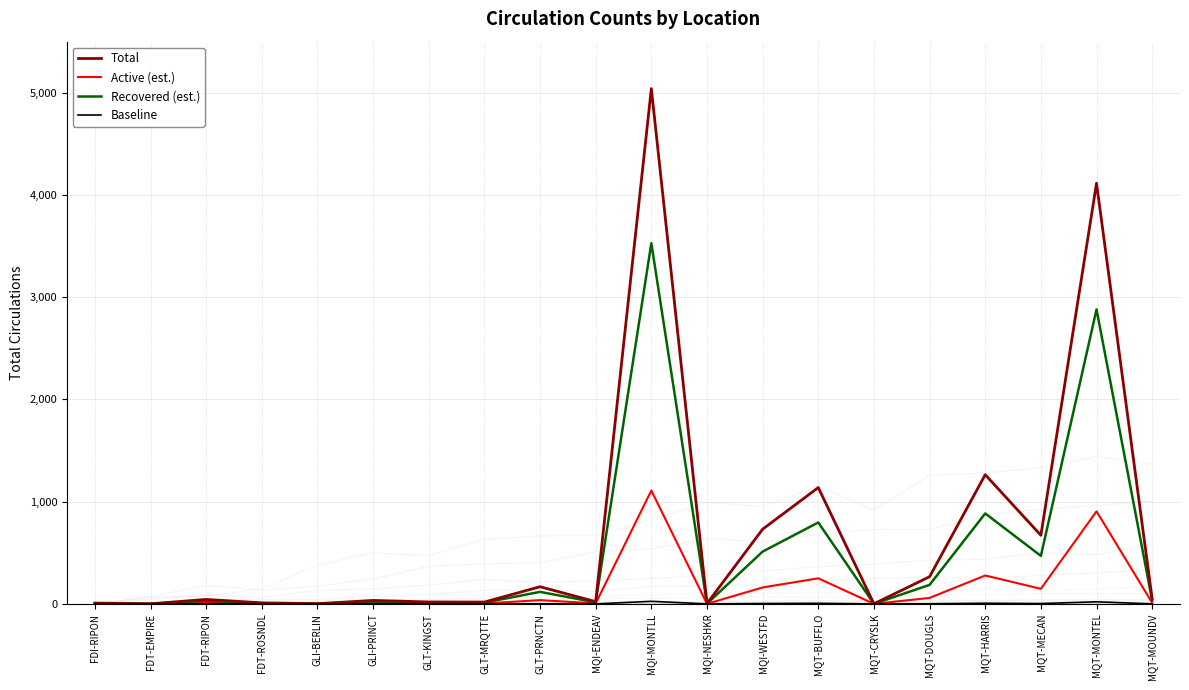

What is the sum of all Total values?

13604.0